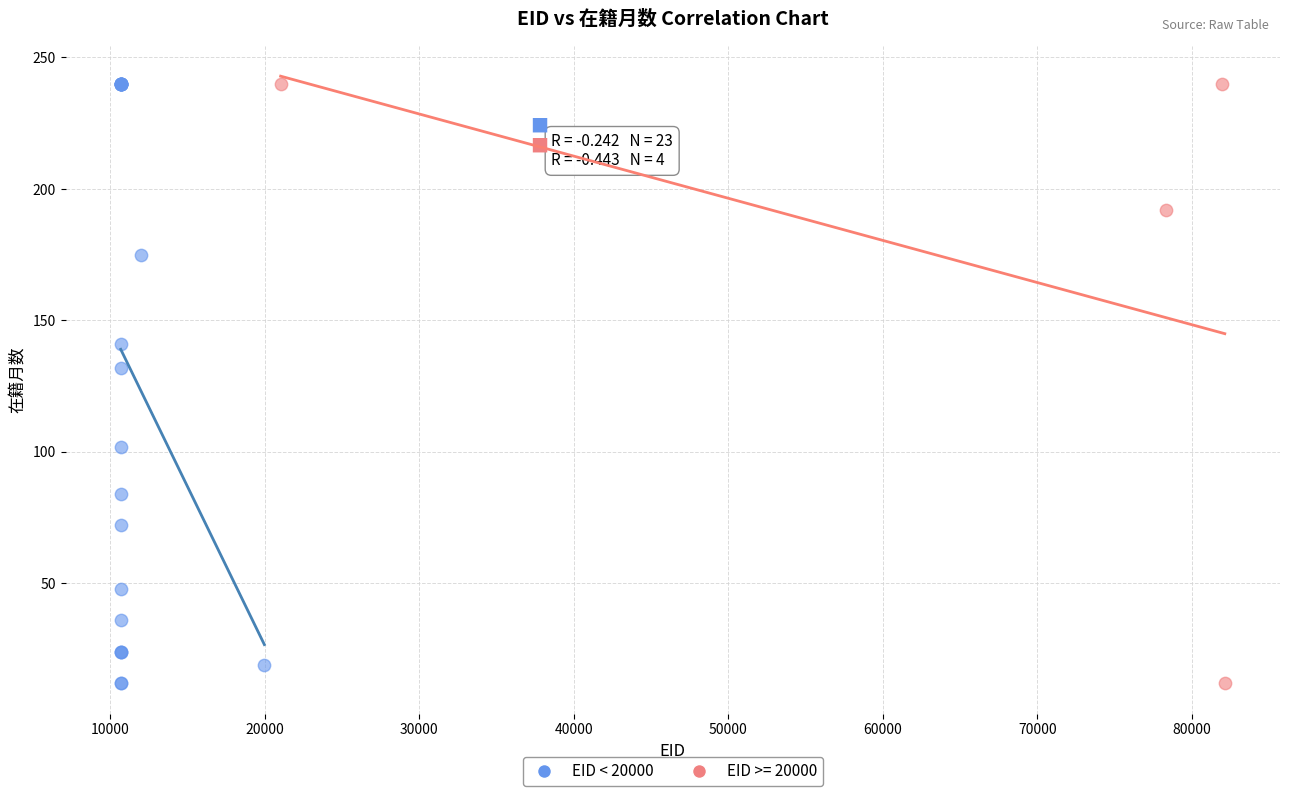

Which series has the widest spread of Y values?

EID < 20000